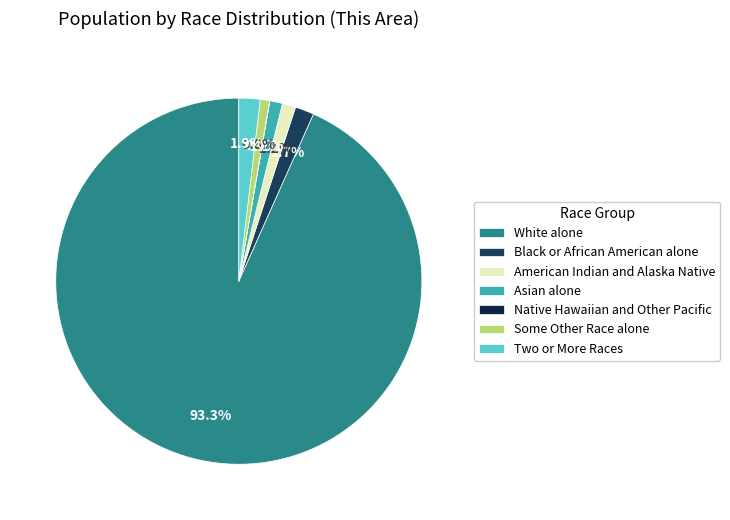

To the nearest percent, what percentage of the pie is American Indian and Alaska Native?

1%